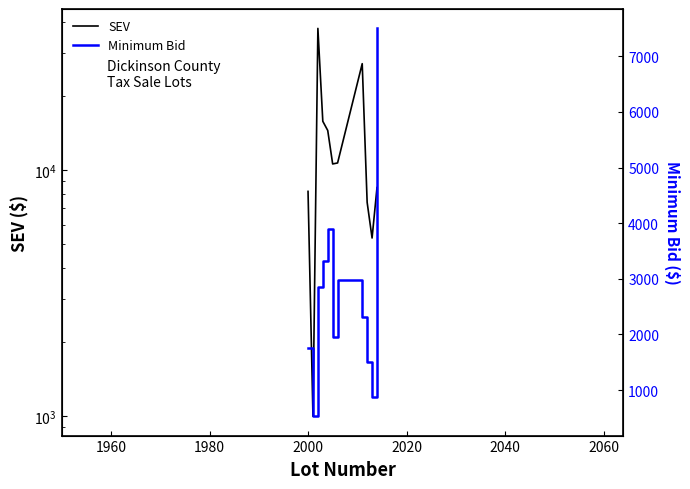

What is the sum of all Minimum Bid values?

29466.7